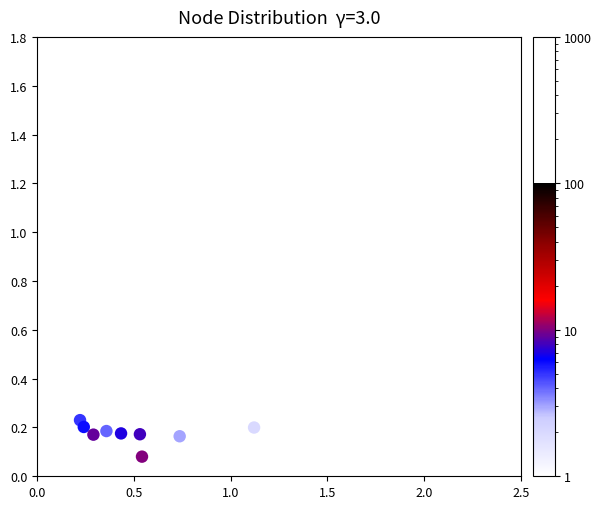

What is the range of Y values (max minus min)?

1.5